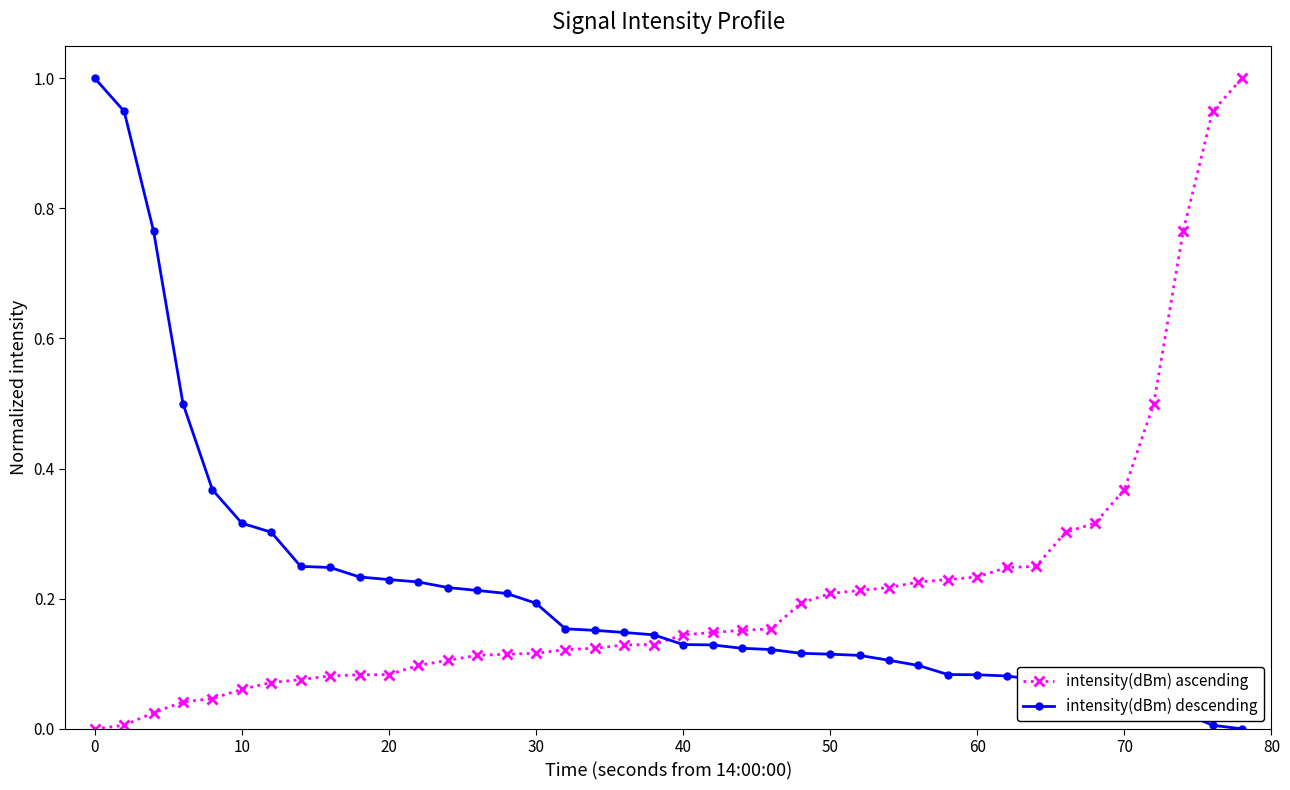

Is this an area chart (filled region under the line)?

No